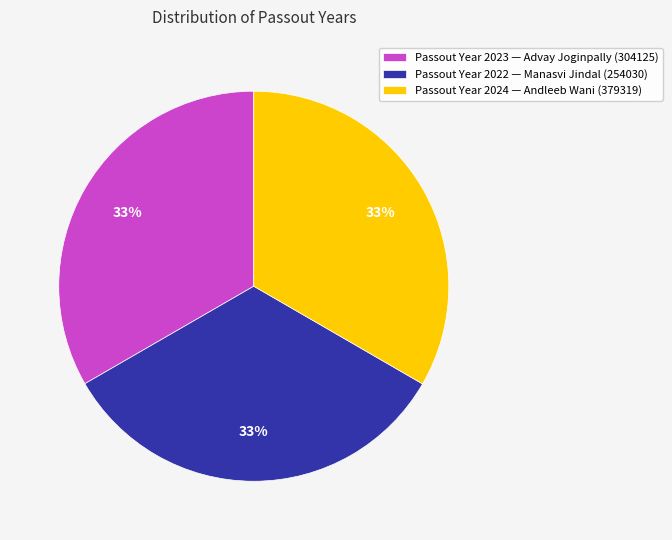

How many segments does this pie chart have?

3